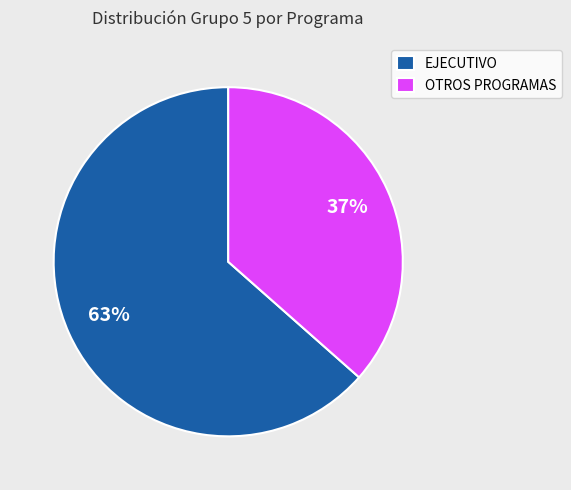

What is the ratio of the value at EJECUTIVO to the value at OTROS PROGRAMAS?

1.7